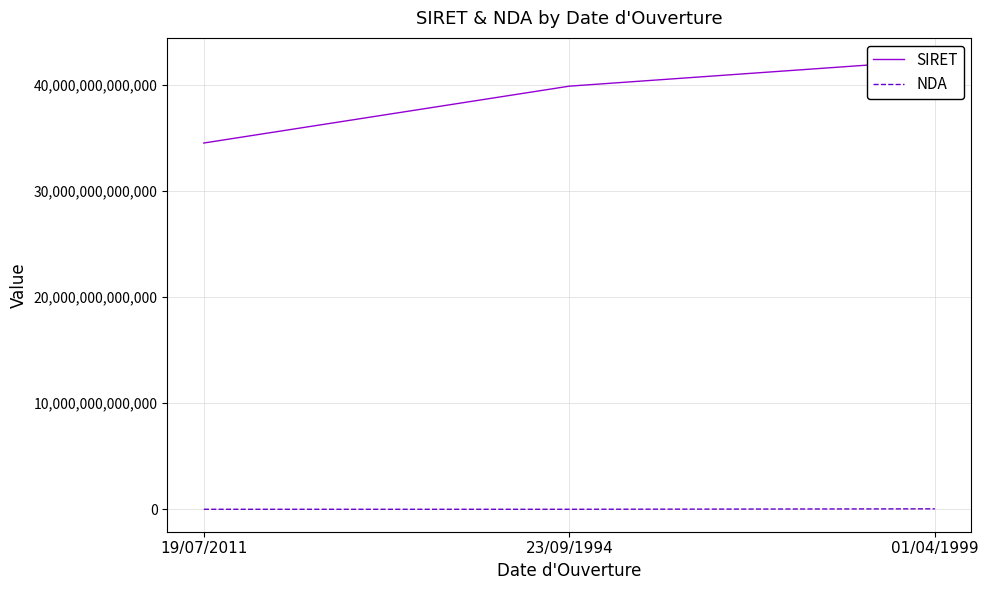

What is the difference between the NDA values at 23/09/1994 and 01/04/1999?

41598274560